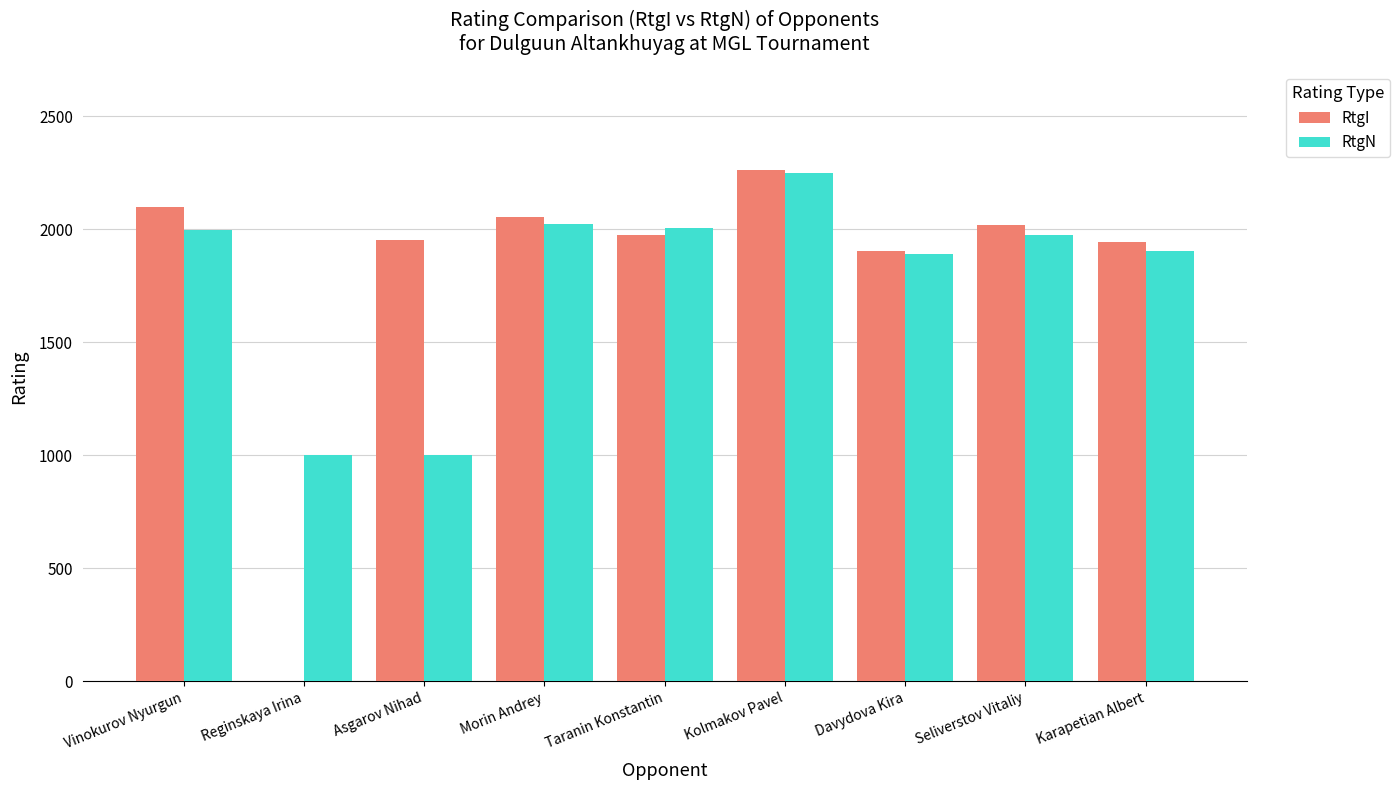

The RtgI series shows 889 at Taranin Konstantin. True or false?

False